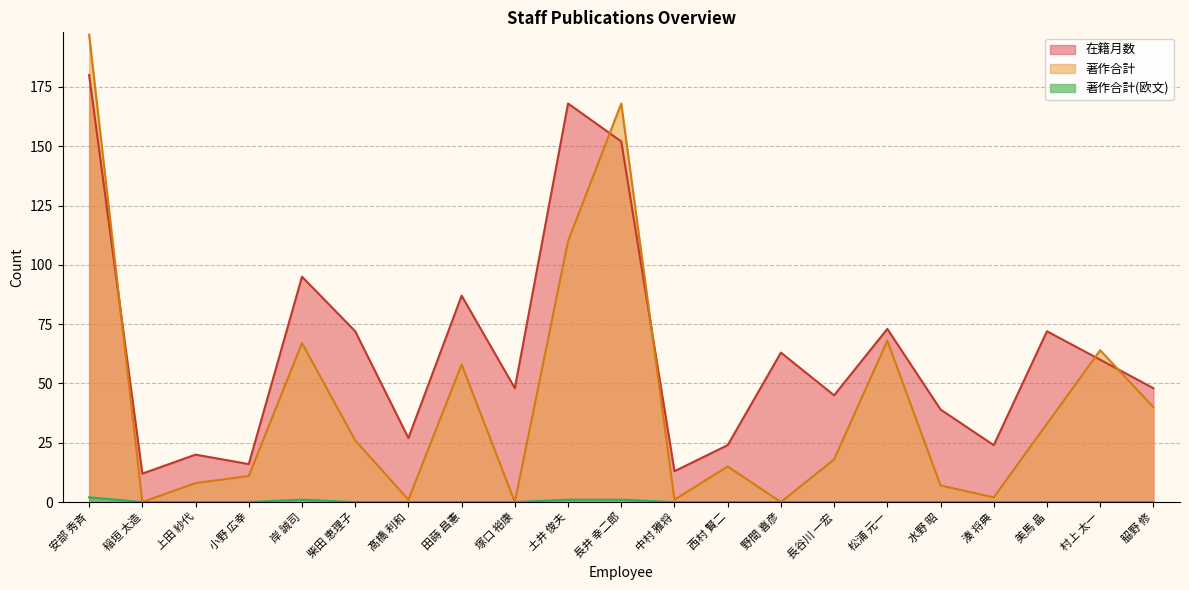

Does the chart have visible grid lines?

Yes